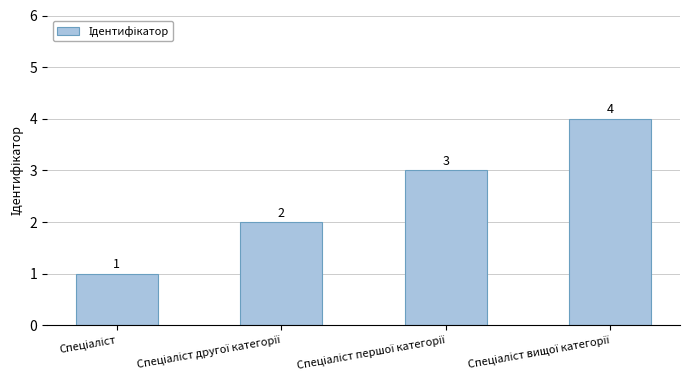

What is the maximum value shown in the chart?

4